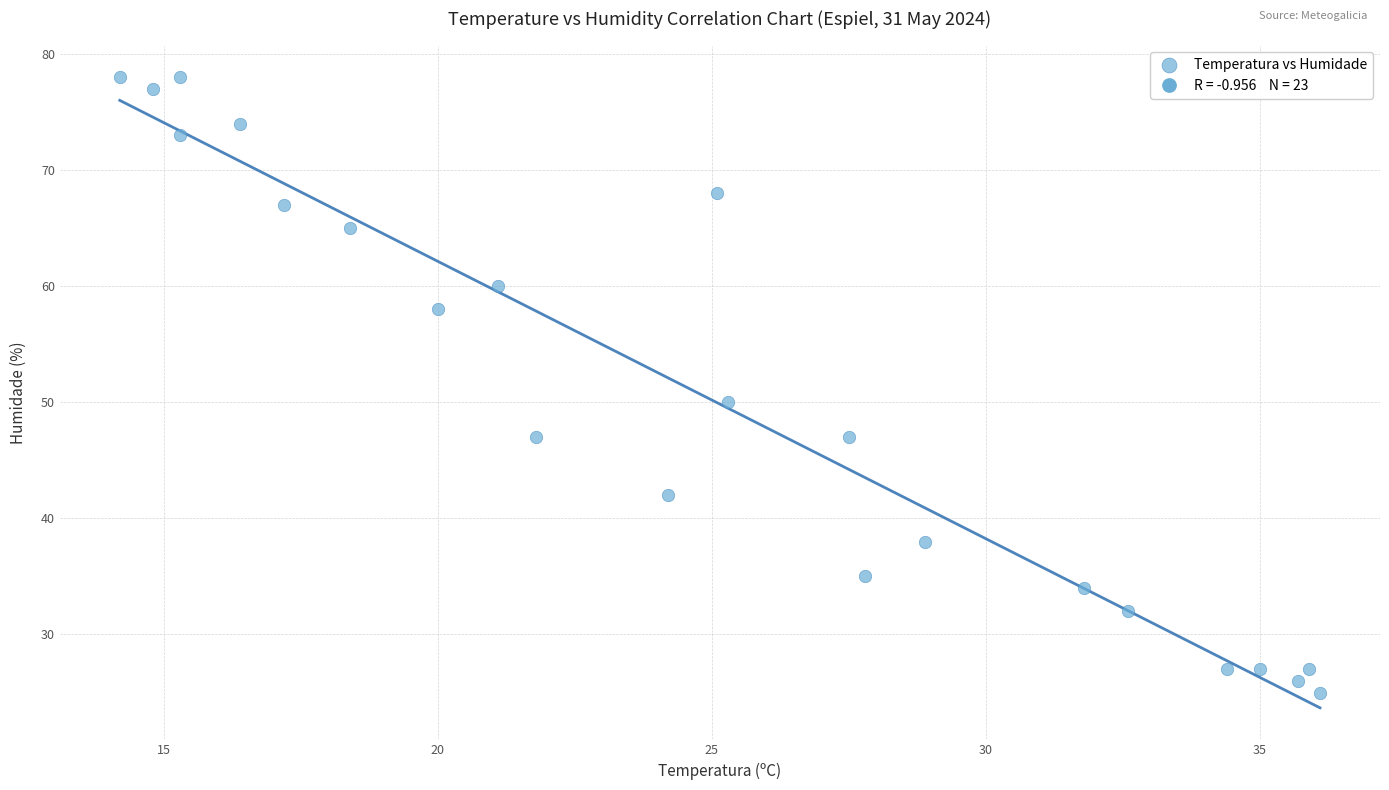

What is the range of Y values (max minus min)?

53